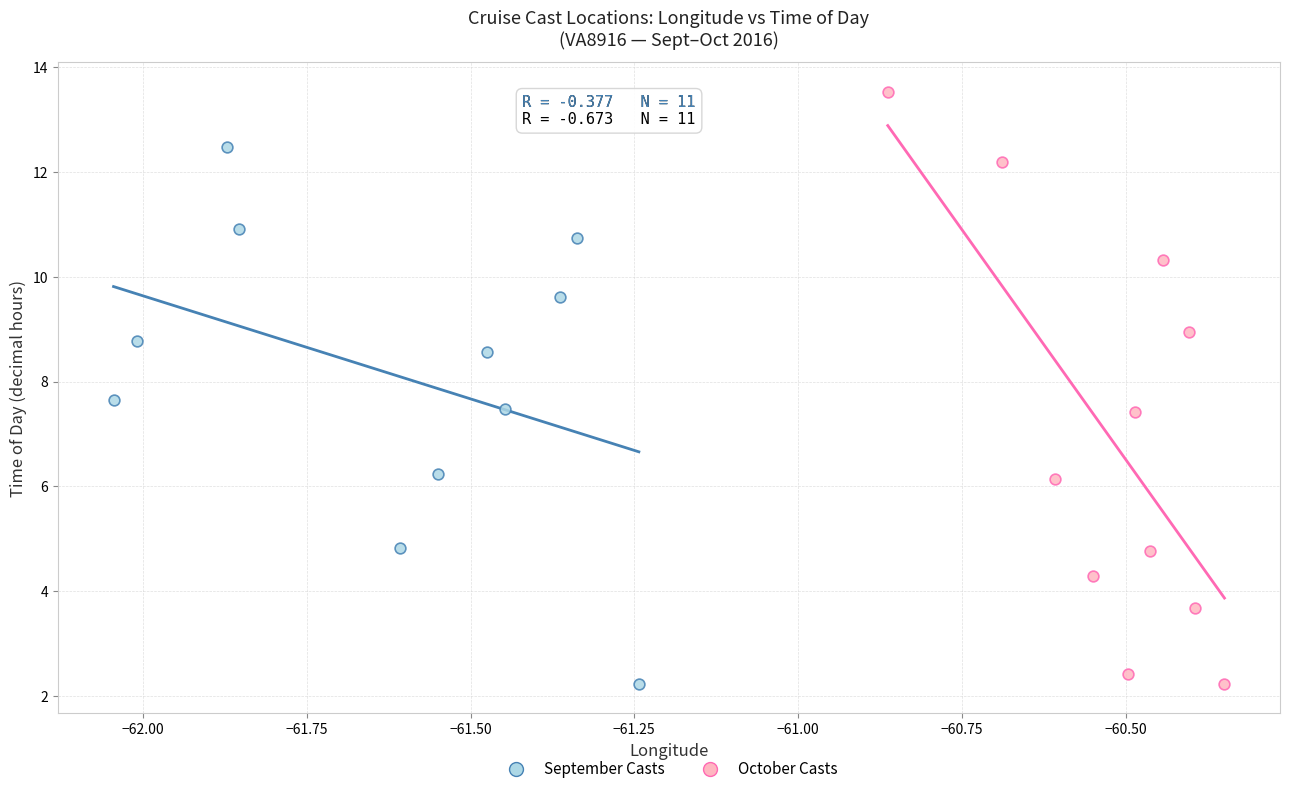

What are all the series names shown in the legend?

September Casts, October Casts